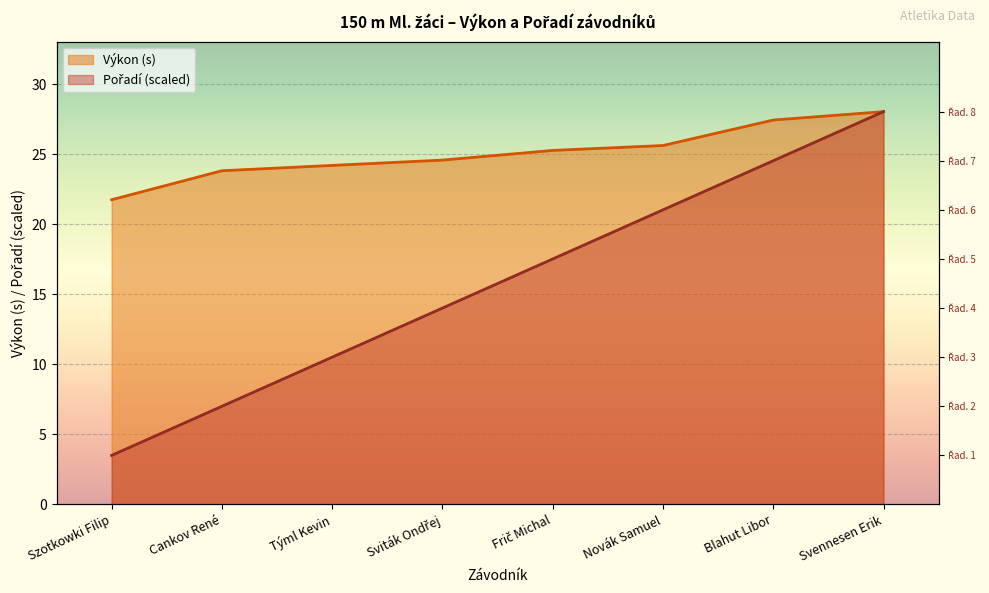

What is the label of the 2nd point from the right?

Blahut Libor